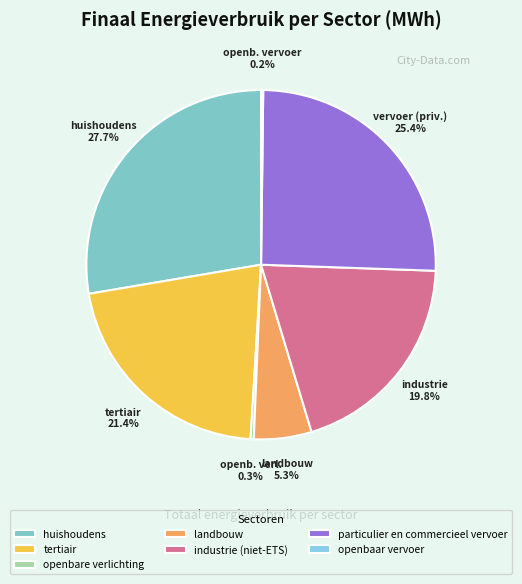

To the nearest percent, what is the average slice percentage?

14%